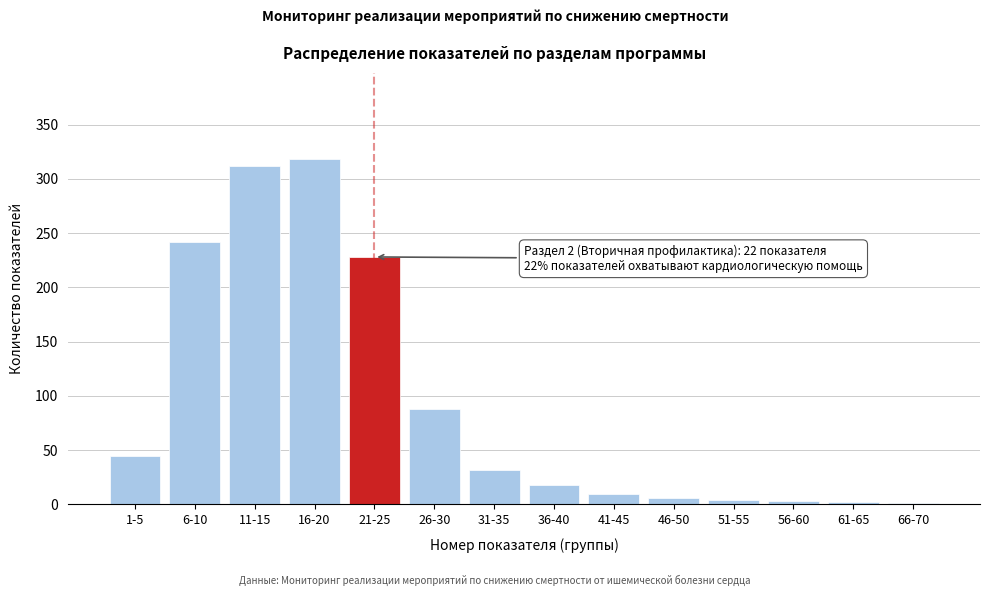

What is the change in value from 6-10 to 21-25?

-14